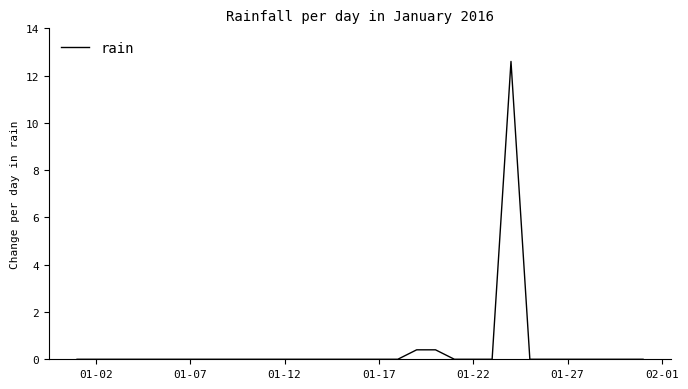

What is the greatest value displayed?

12.6